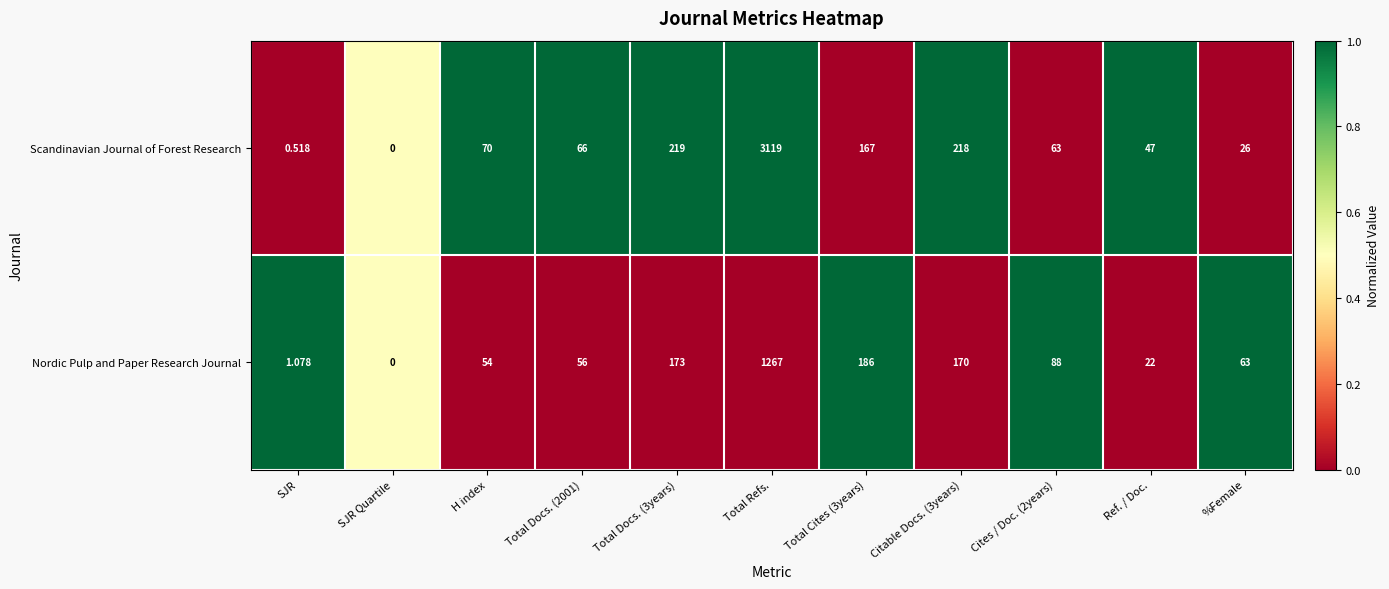

List the series in order of their peak value, lowest first.

Nordic Pulp and Paper Research Journal, Scandinavian Journal of Forest Research